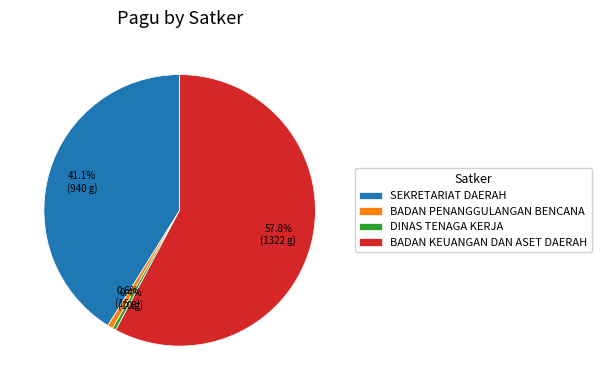

Between DINAS TENAGA KERJA and BADAN KEUANGAN DAN ASET DAERAH, which is larger?

BADAN KEUANGAN DAN ASET DAERAH